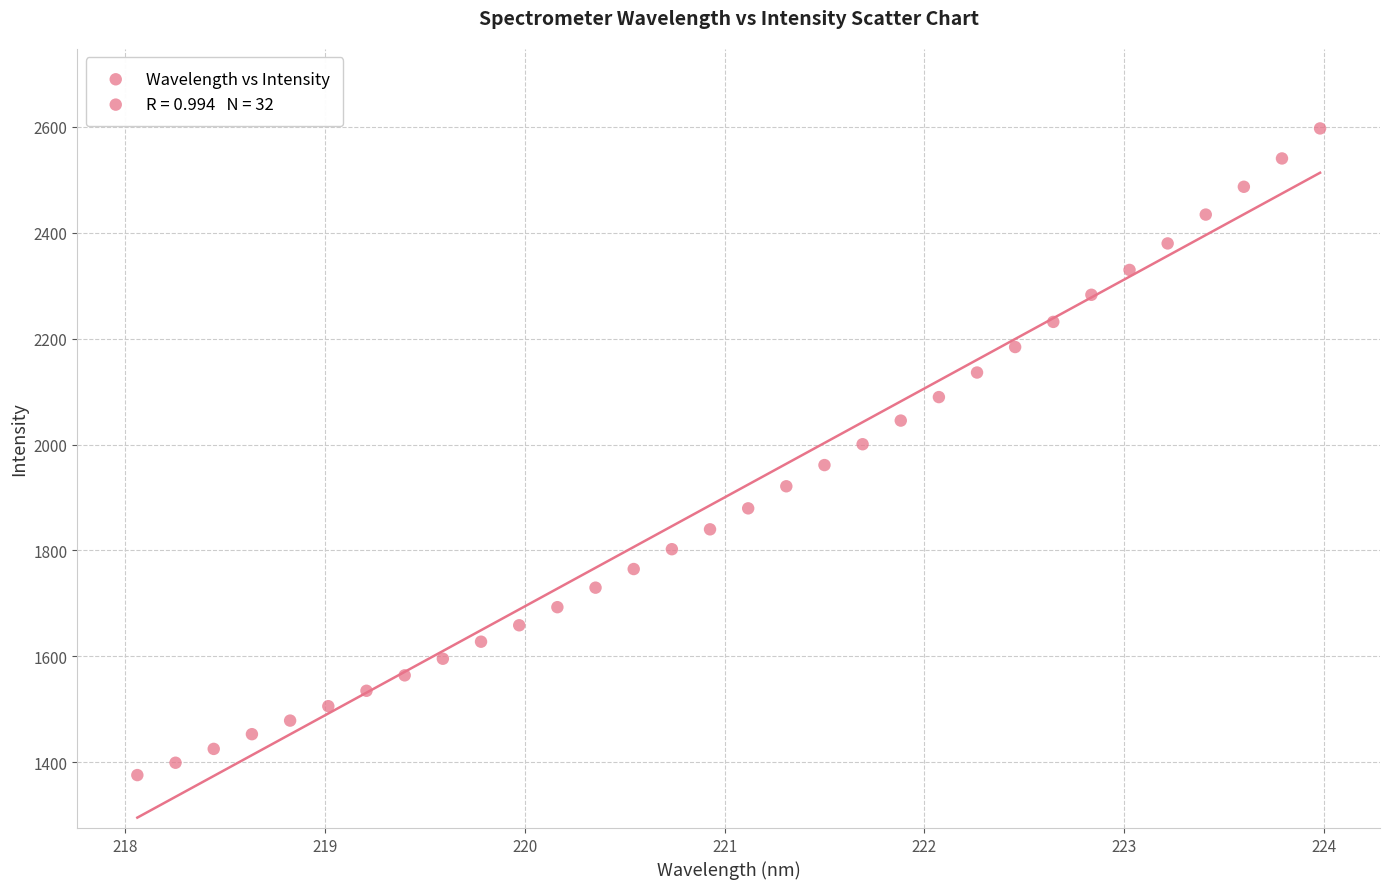

What is the range of X values (max minus min)?

5.9